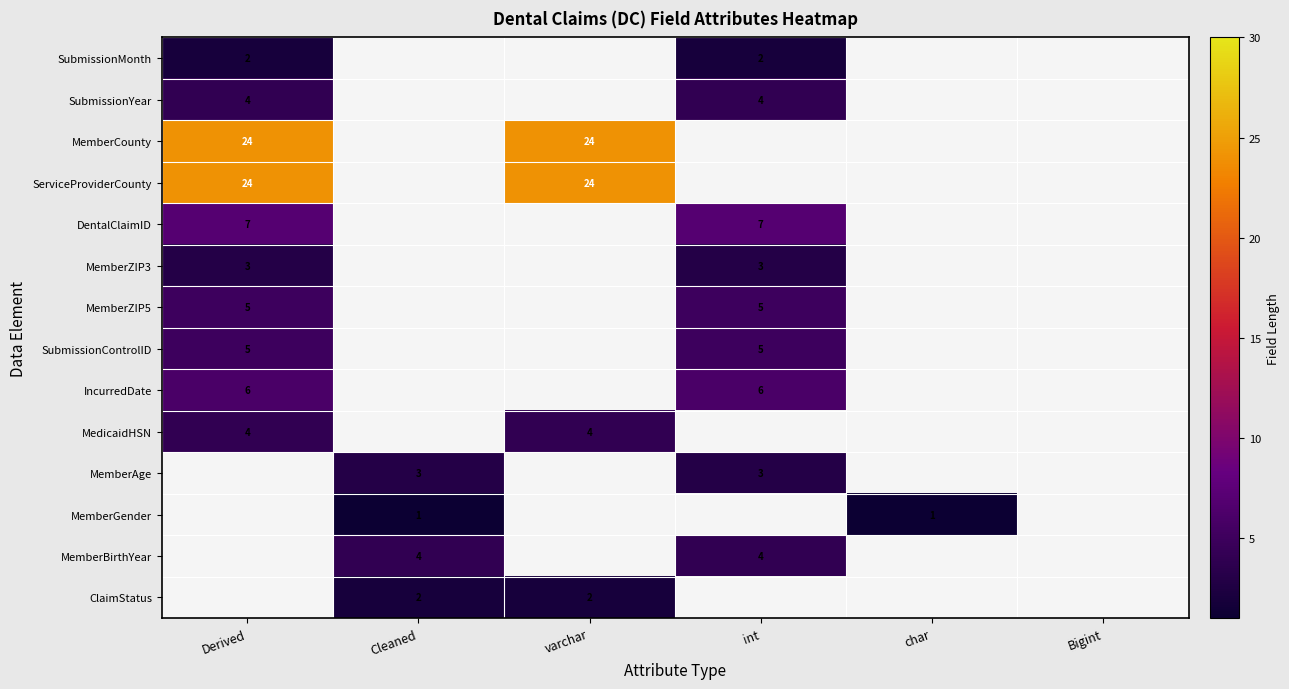

The value of MemberGender at char is 0. True or false?

False